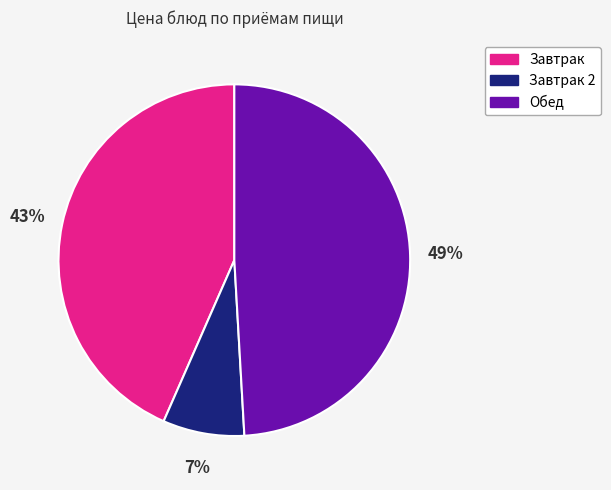

To the nearest percent, what is the average slice percentage?

33%